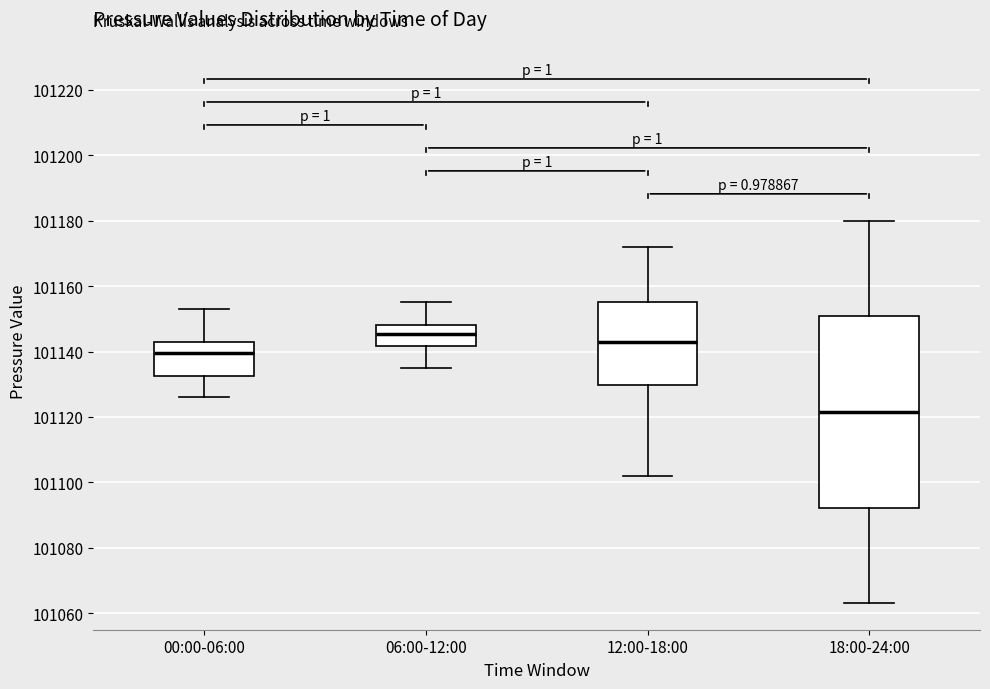

Which box has the highest median line?

06:00-12:00